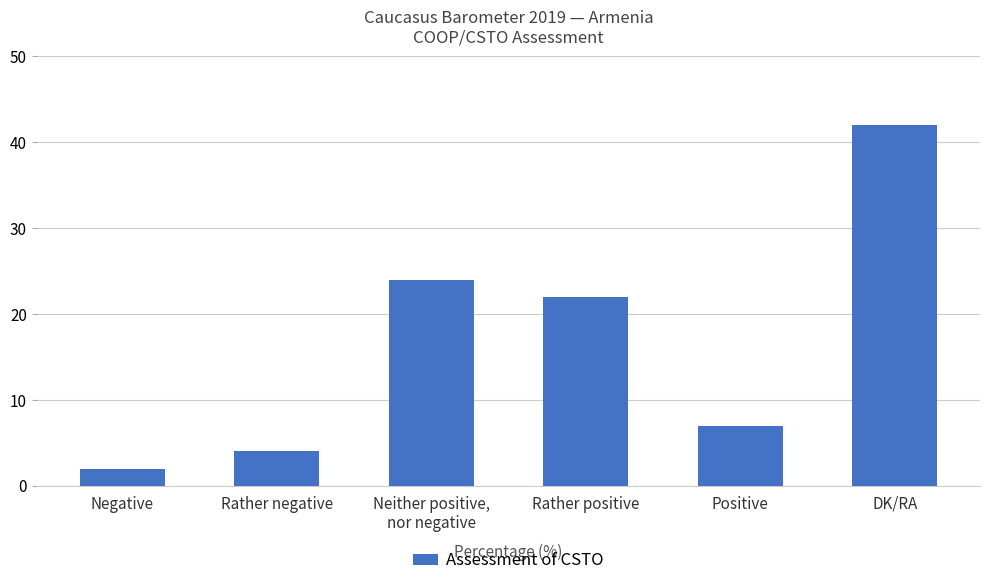

Reading left to right, what are all the values shown in this chart?

Negative=2	Rather negative=4	Neither positive,
nor negative=24	Rather positive=22	Positive=7	DK/RA=42